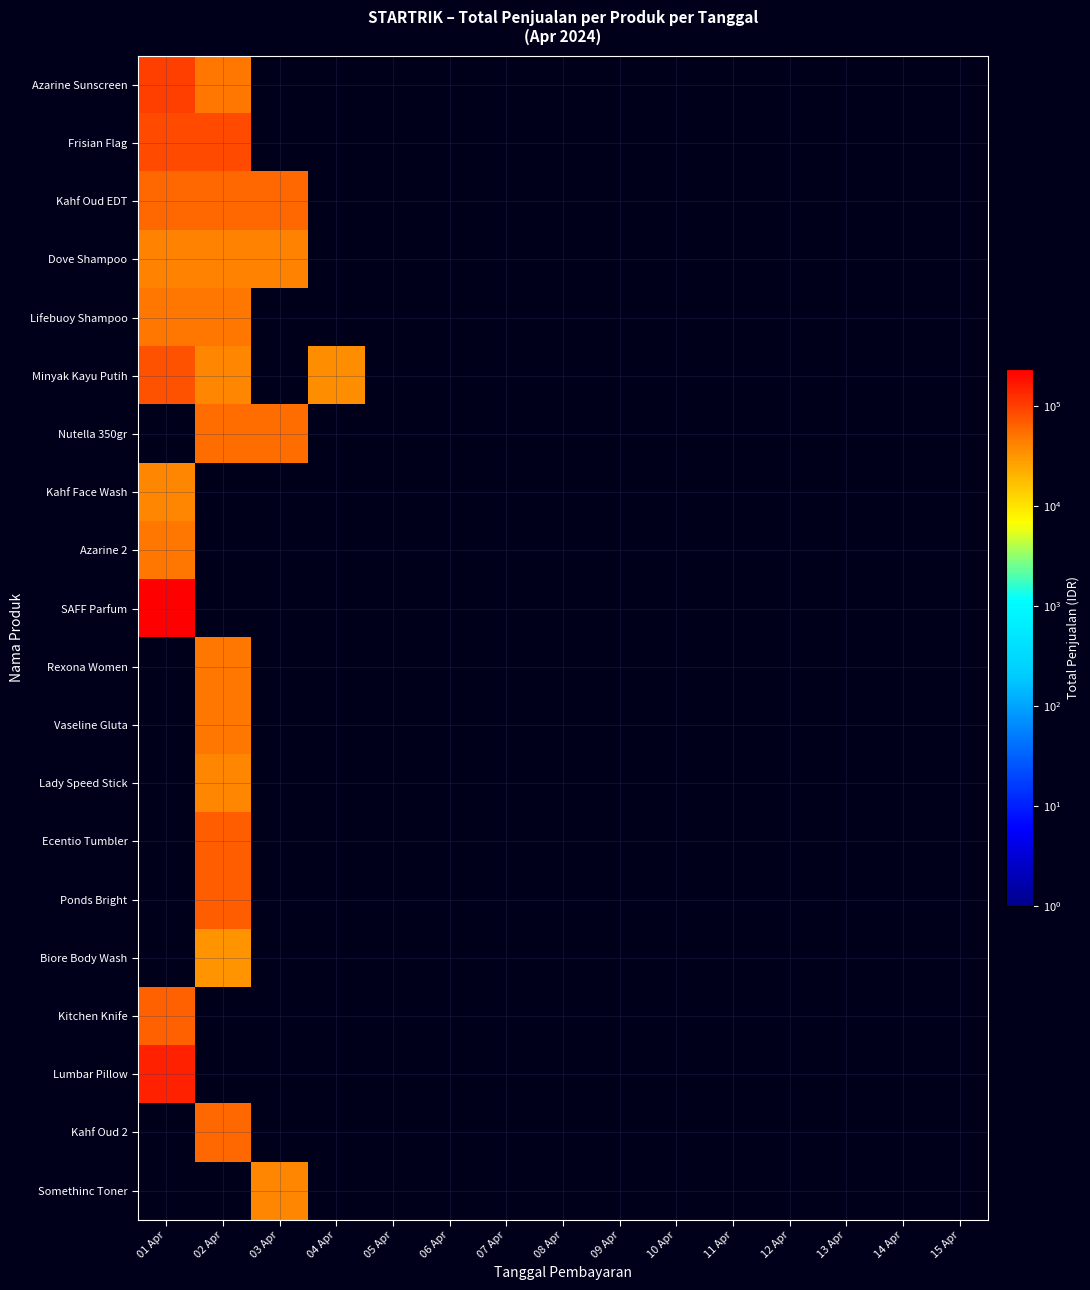

Which has a higher value, 09 Apr or 13 Apr?

09 Apr